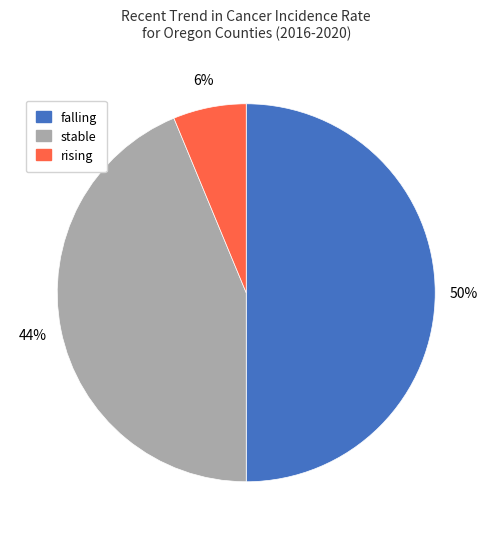

What percentage is the falling slice, to the nearest percent?

50%